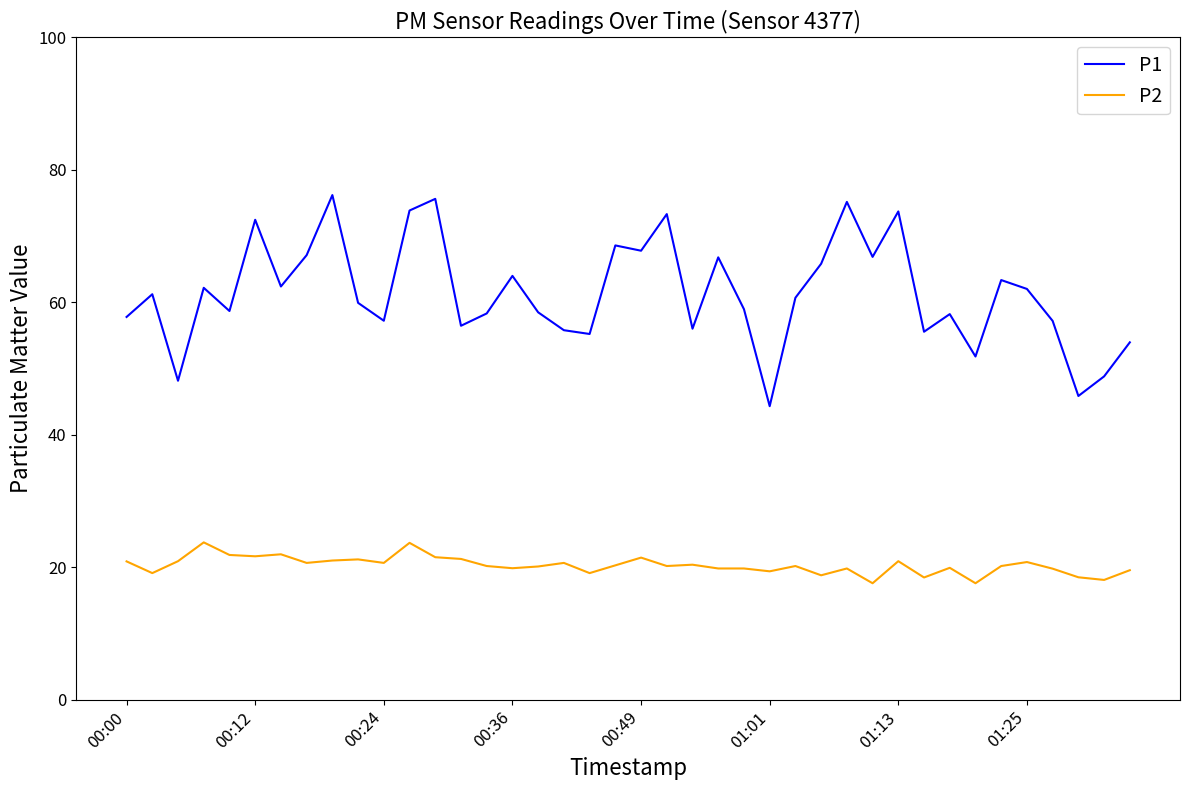

What is the maximum value shown in the chart?

76.2